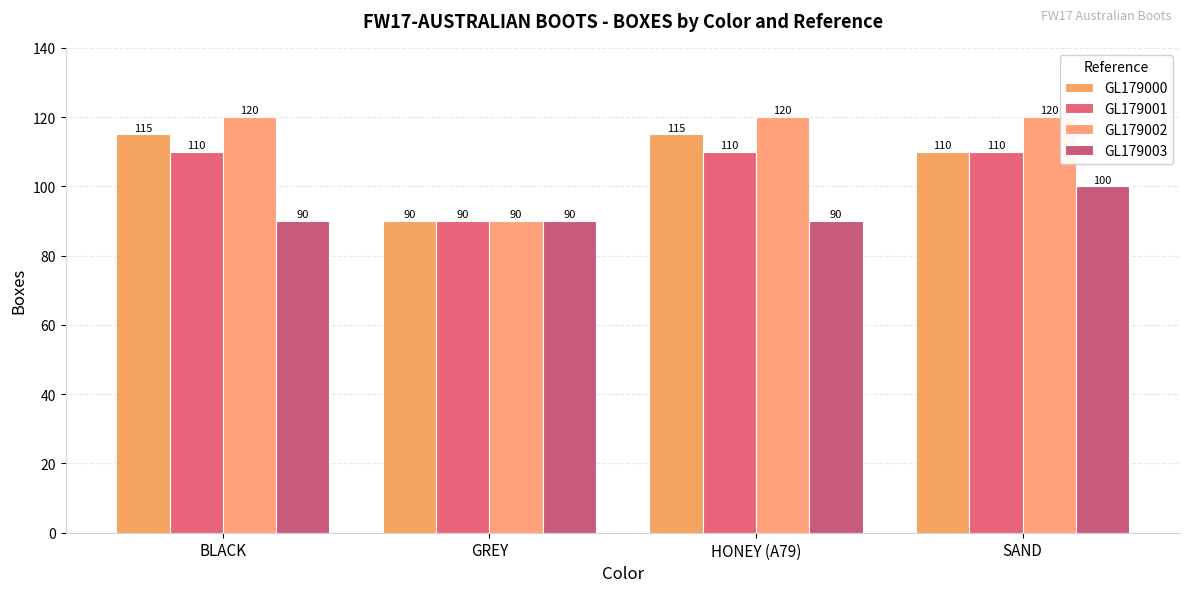

What is the difference between the maximum and minimum values in the GL179001 series?

20